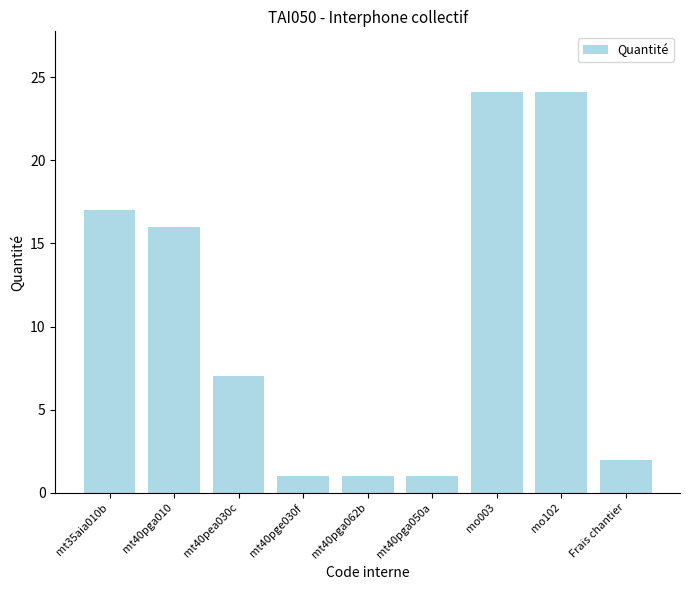

Is it true that the value at mt40pga010 is 16.0?

True